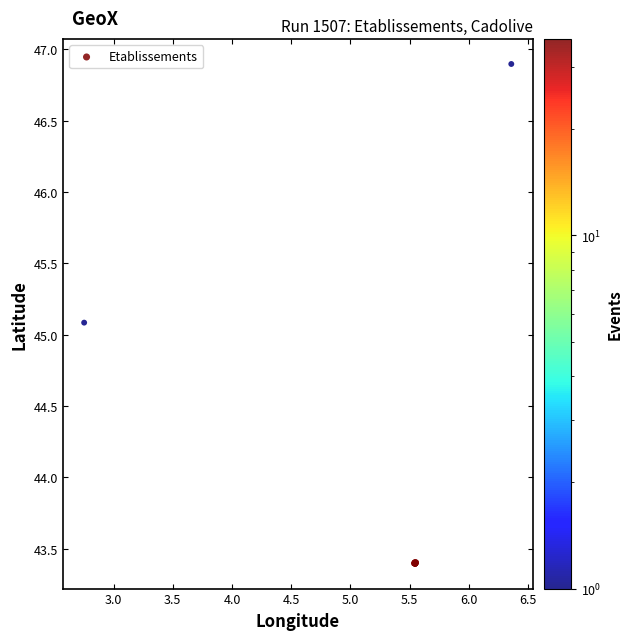

What Y value in the scatter plot is closest to 45?

45.1